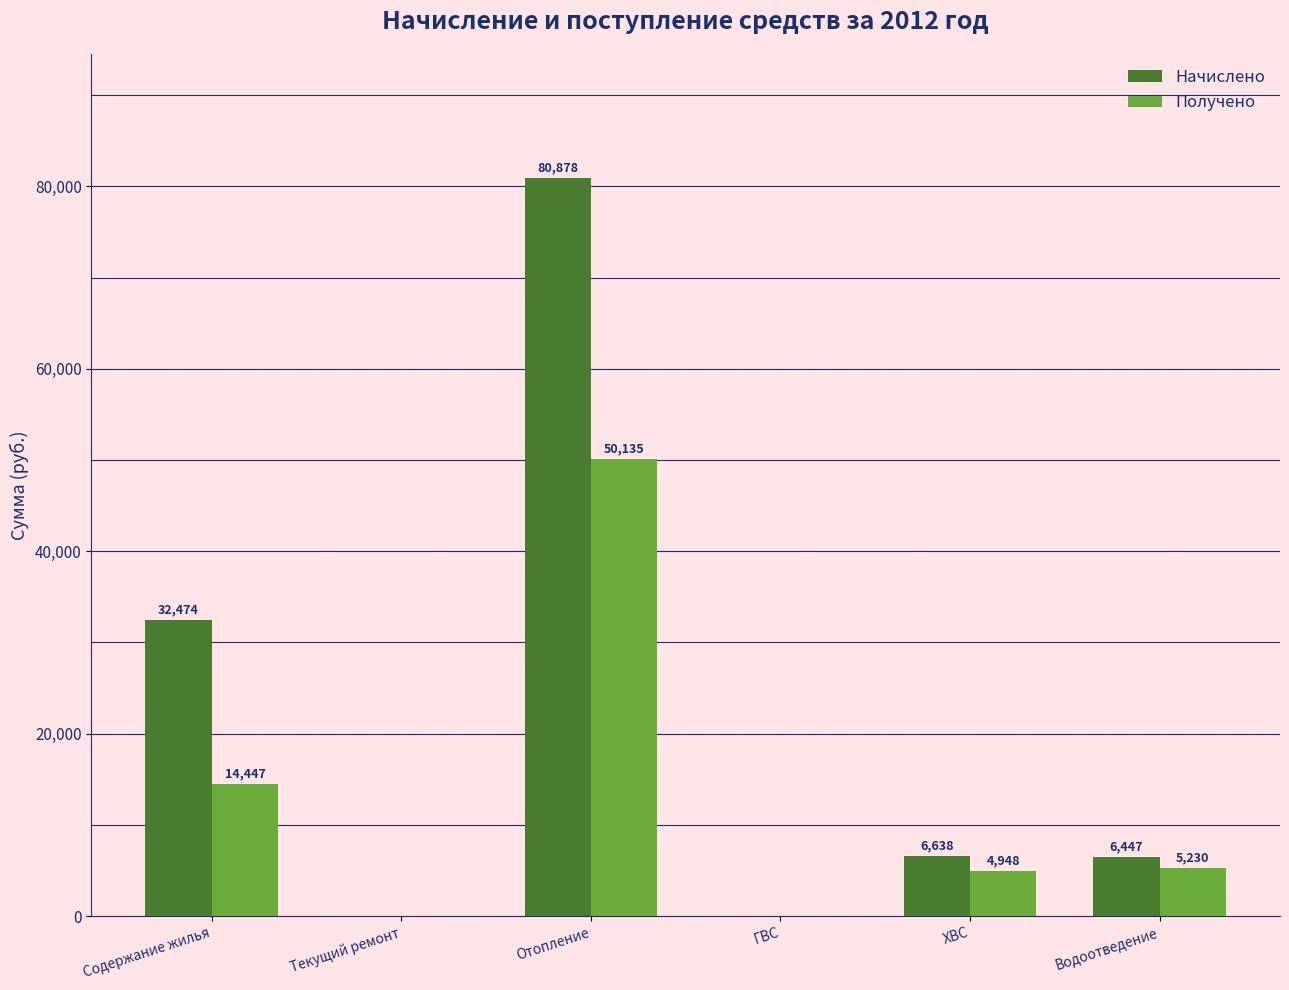

True or false: Получено has a value of -21711.7 at ГВС.

False